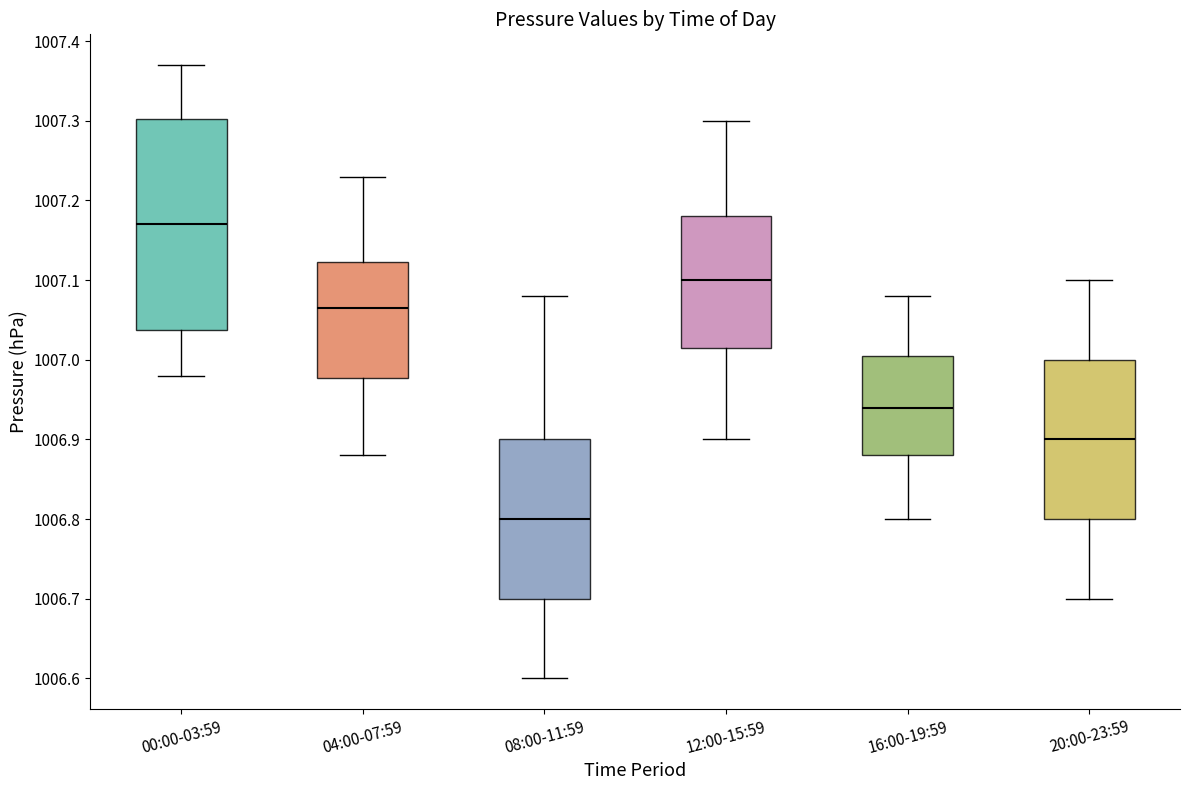

Reading left to right, transcribe this box plot: for each box, give where its median line is, the range the box spans, and where its two whiskers end, as read against the y-axis. The values are not printed on the chart, so give them approximately, as read against the axis.

00:00-03:59: median 1007.17, box 1007.04 to 1007.30, whiskers 1006.98 to 1007.37
04:00-07:59: median 1007.07, box 1006.98 to 1007.12, whiskers 1006.88 to 1007.23
08:00-11:59: median 1006.80, box 1006.70 to 1006.90, whiskers 1006.60 to 1007.08
12:00-15:59: median 1007.10, box 1007.02 to 1007.18, whiskers 1006.90 to 1007.30
16:00-19:59: median 1006.94, box 1006.88 to 1007.01, whiskers 1006.80 to 1007.08
20:00-23:59: median 1006.90, box 1006.80 to 1007.00, whiskers 1006.70 to 1007.10